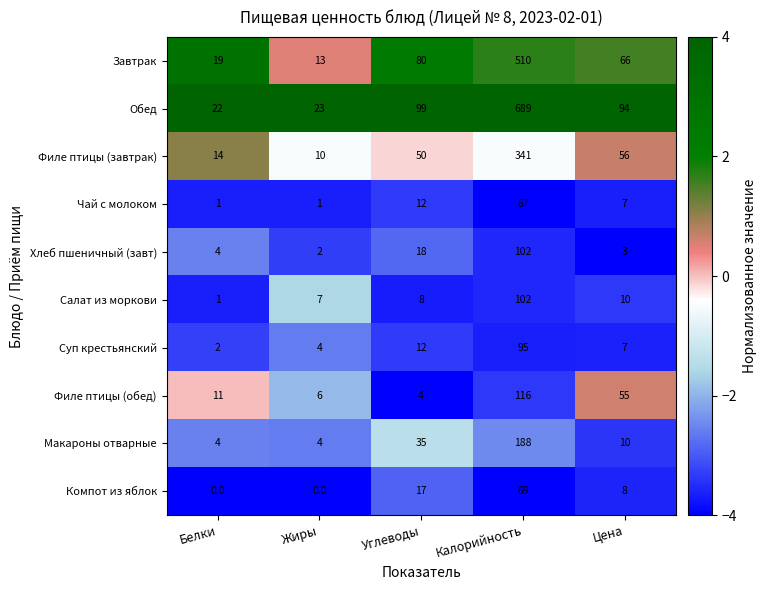

Is the value of Филе птицы (завтрак) at Калорийность greater than the value of Обед at Калорийность?

No